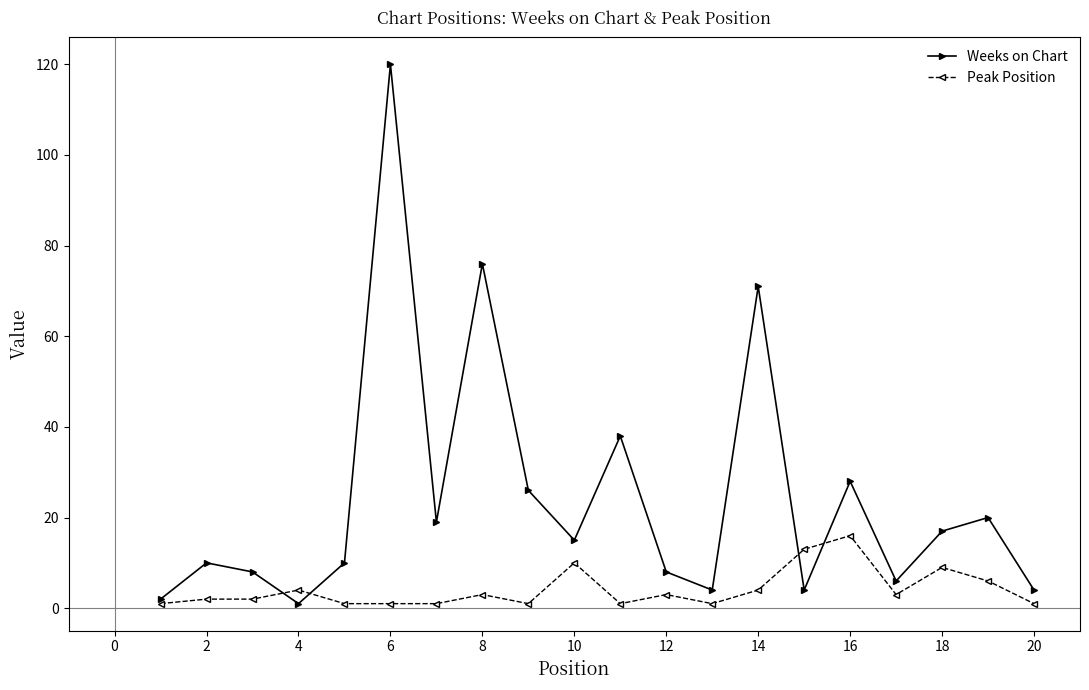

Count the number of data series in this chart.

2